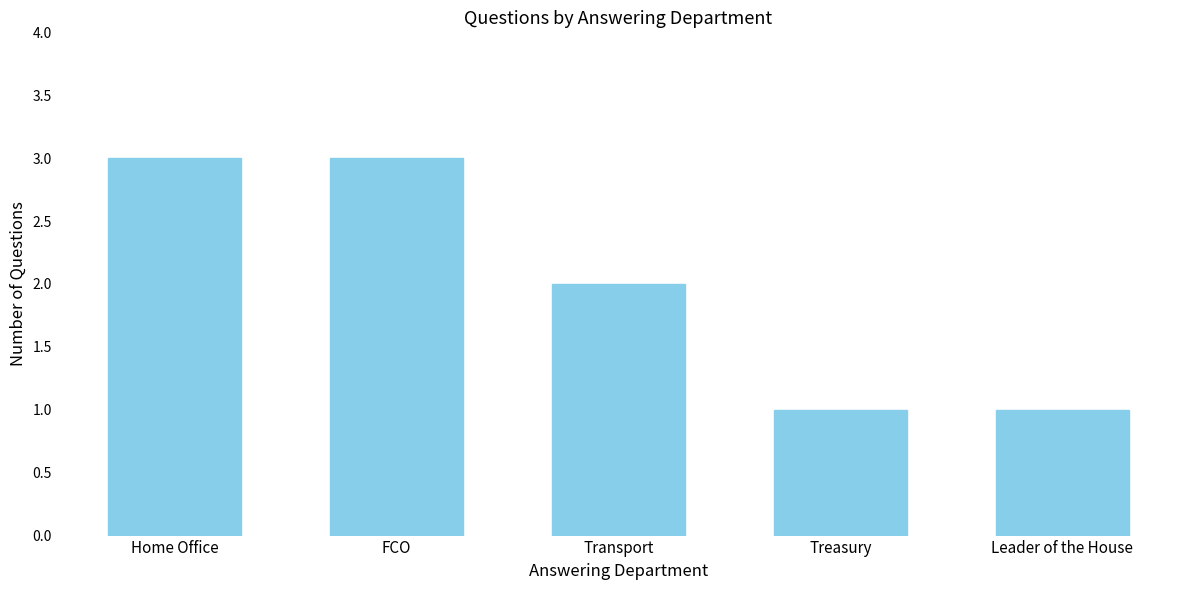

Does the chart contain stacked bars?

No